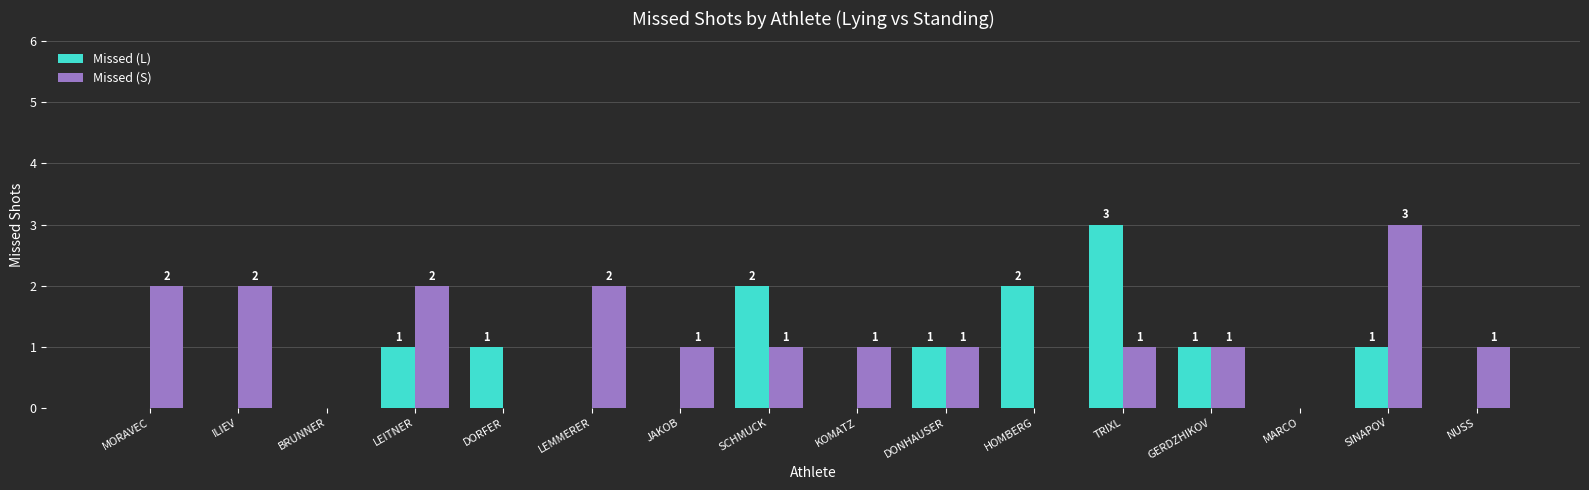

The Missed (S) series shows 1 at KOMATZ. True or false?

True